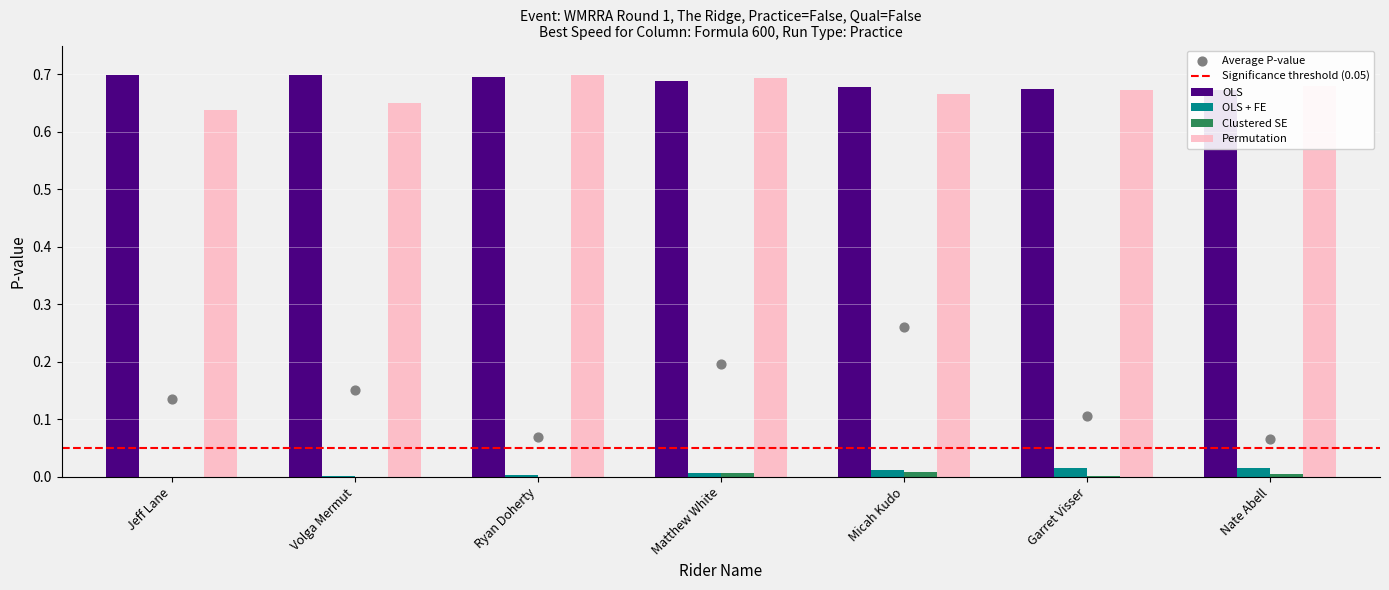

Which series contains the lowest Y value?

OLS + FE